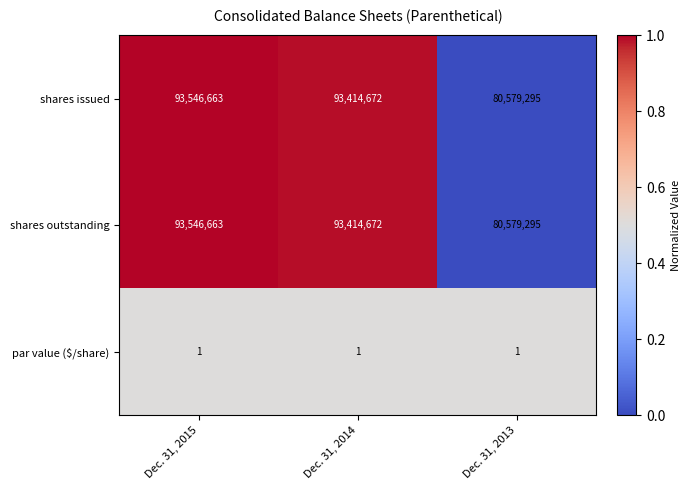

Reading right to left, transcribe all the data shown in this chart.

shares issued: Dec. 31, 2013=80579295	Dec. 31, 2014=93414672	Dec. 31, 2015=93546663
shares outstanding: Dec. 31, 2013=80579295	Dec. 31, 2014=93414672	Dec. 31, 2015=93546663
par value ($/share): Dec. 31, 2013=1	Dec. 31, 2014=1	Dec. 31, 2015=1